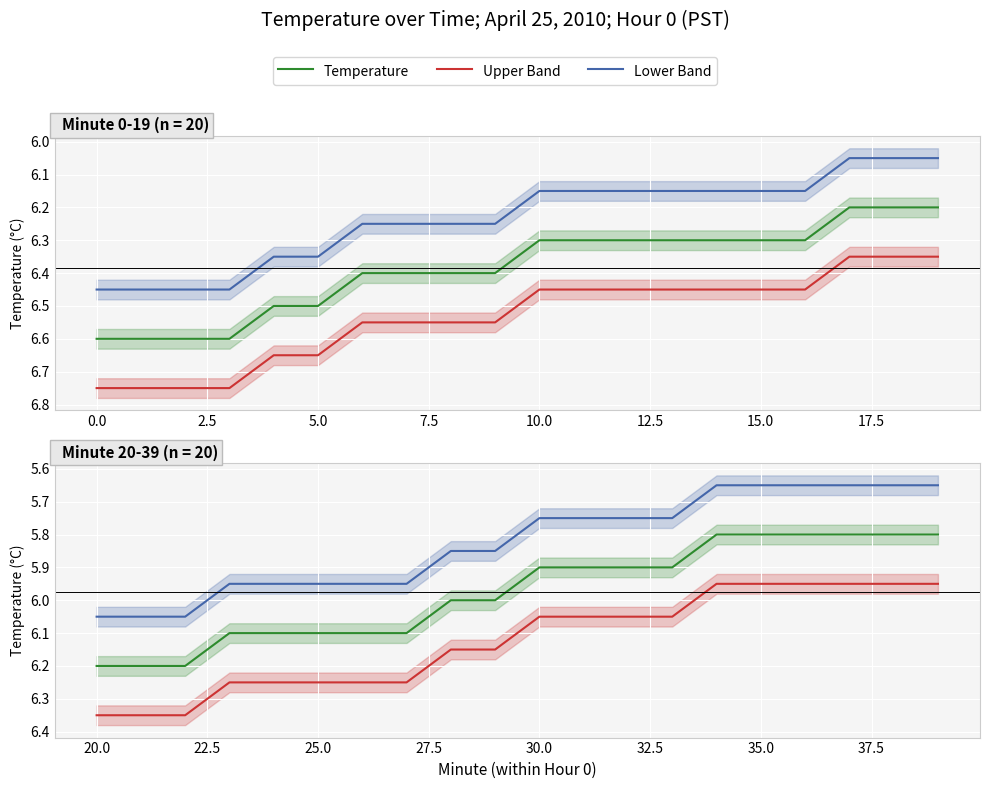

What are all the series names shown in the legend?

Temperature, Upper Band, Lower Band